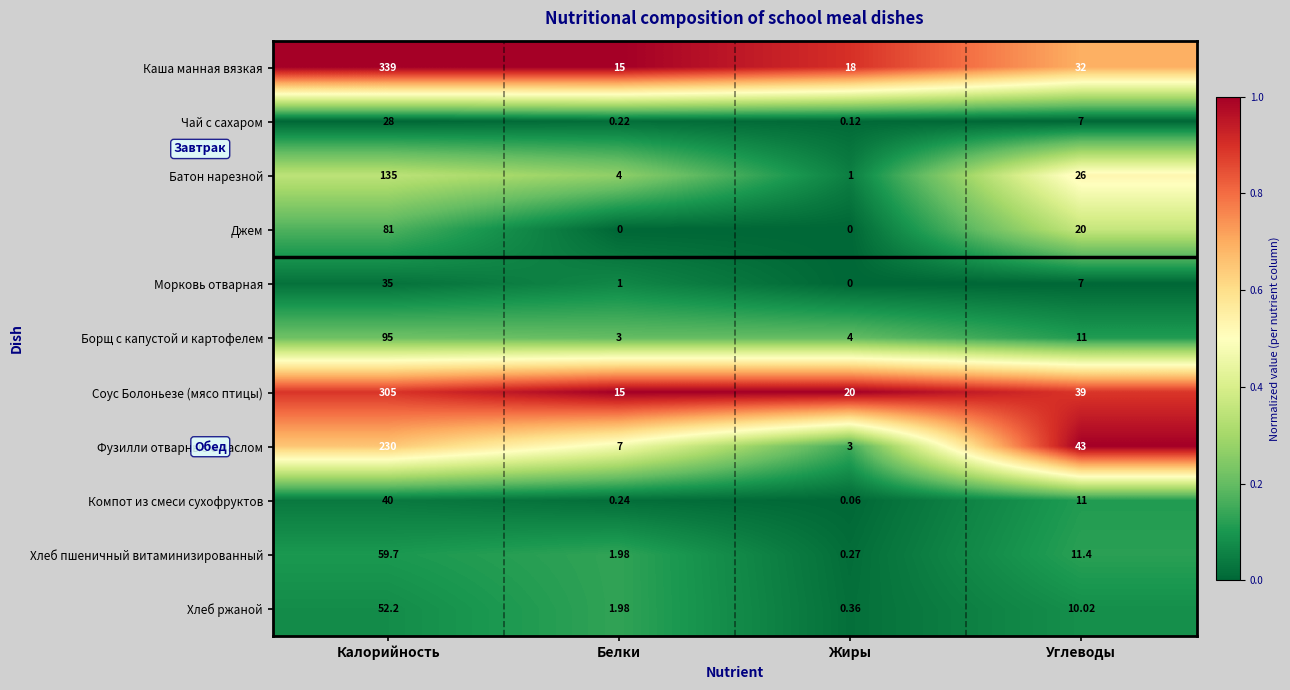

At which category does the chart reach its peak across all series?

Калорийность